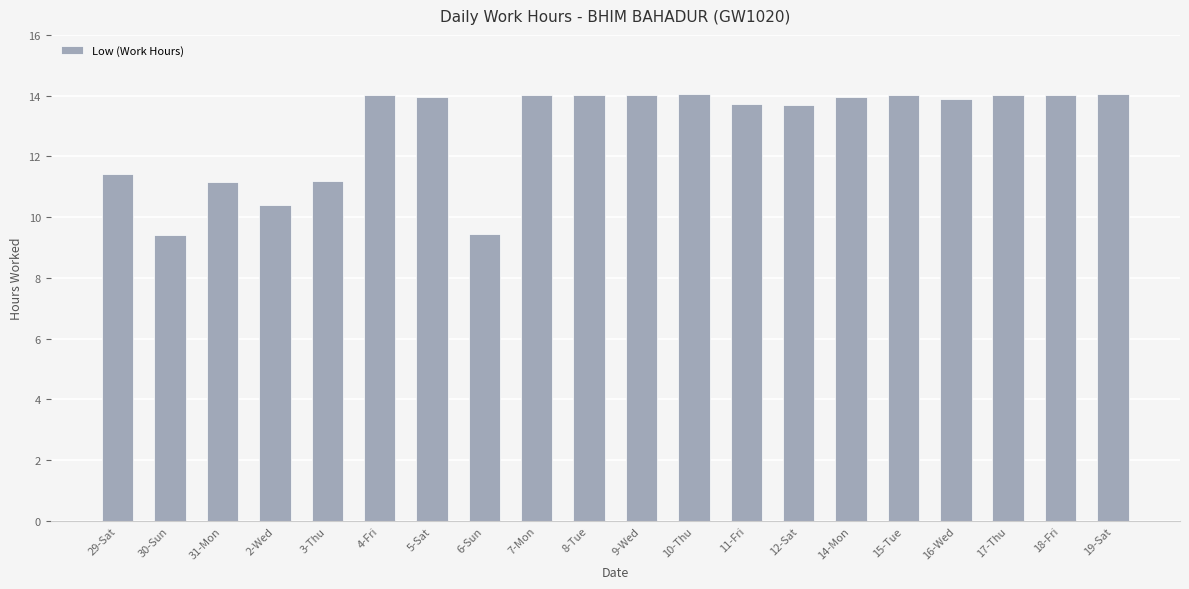

Approximately how many times larger is the value at 10-Thu compared to 12-Sat?

1.0